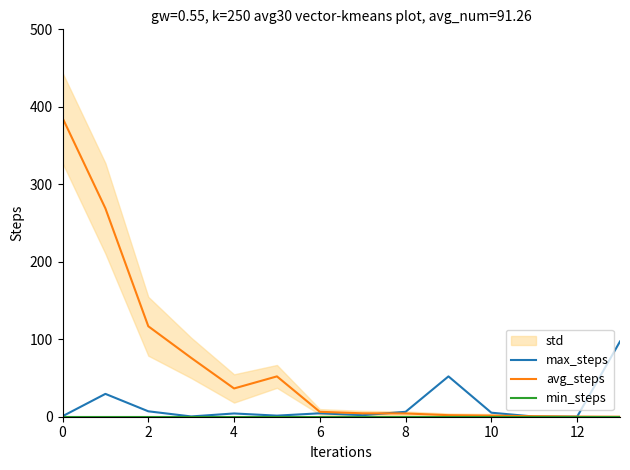

The value of avg_steps at 0 is 82.1. True or false?

False